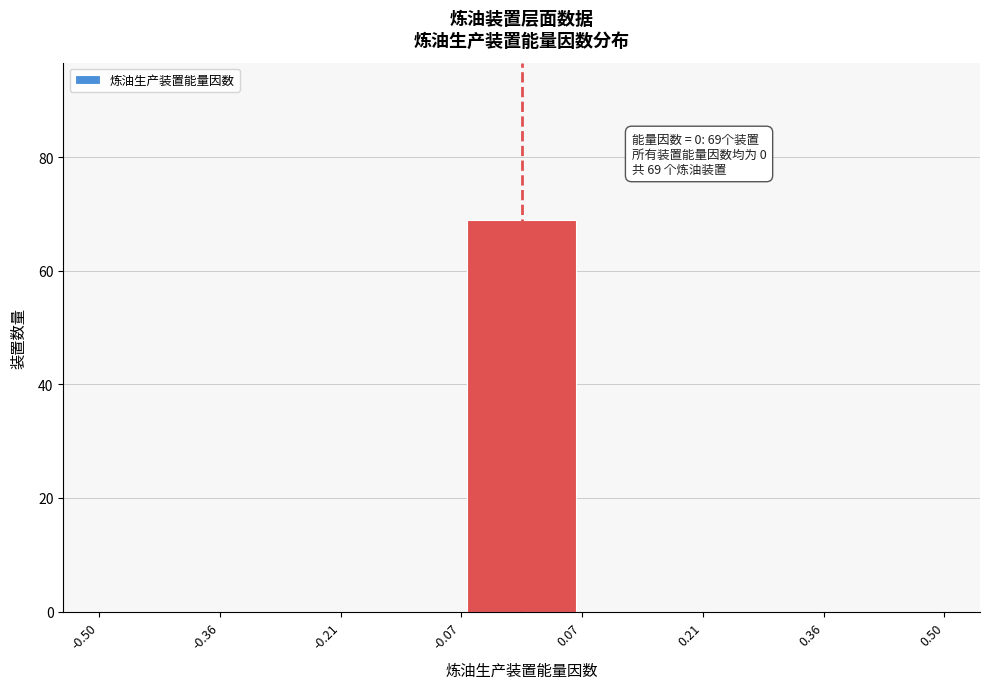

Over which range of the x-axis is the bar tallest?

-0.07 to 0.07